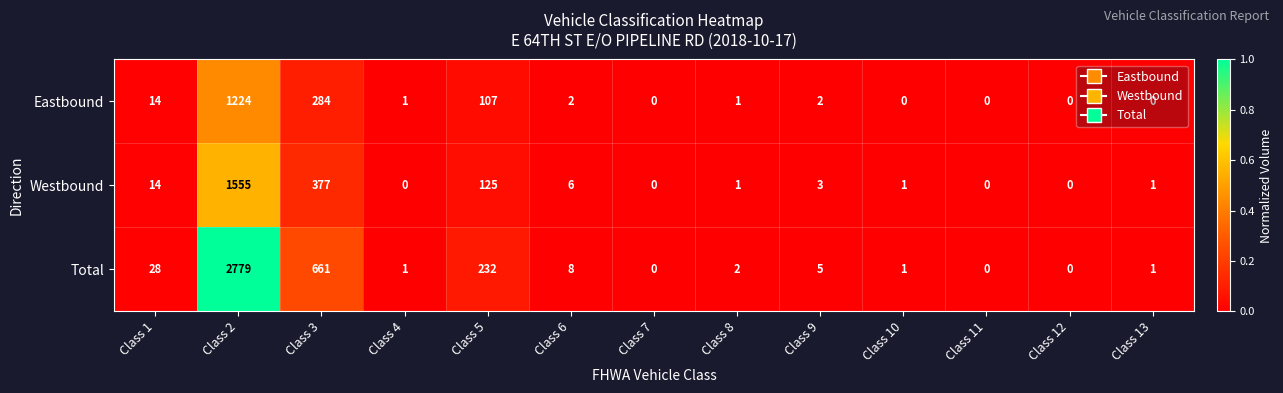

Which category has the highest value across all series?

Class 2